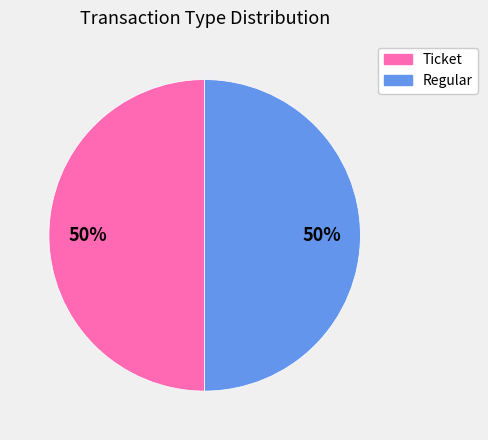

Approximately how many times larger is the value at Regular compared to Ticket?

1.0